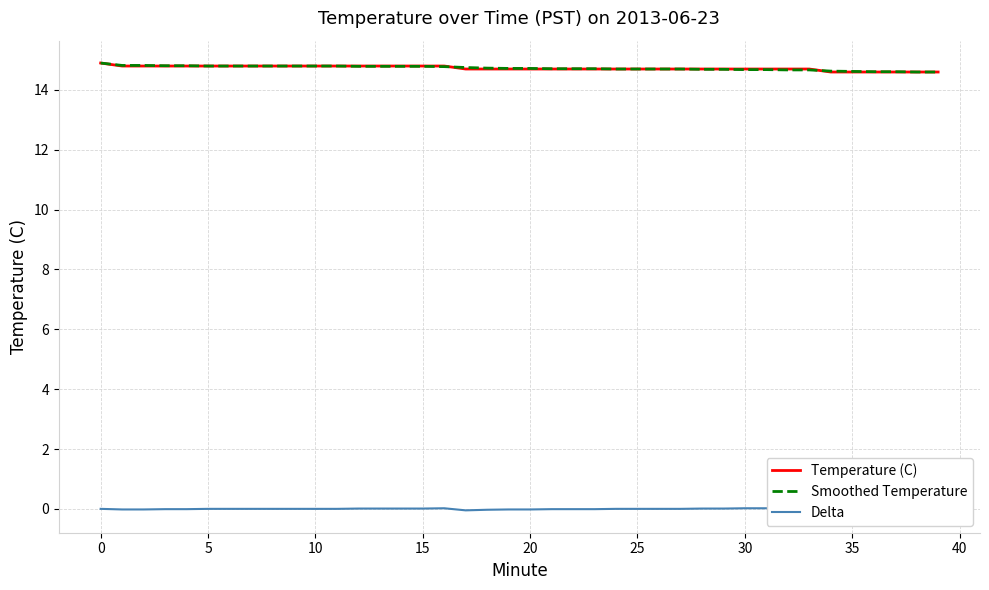

True or false: Smoothed Temperature and Temperature (C) cross at least once.

True